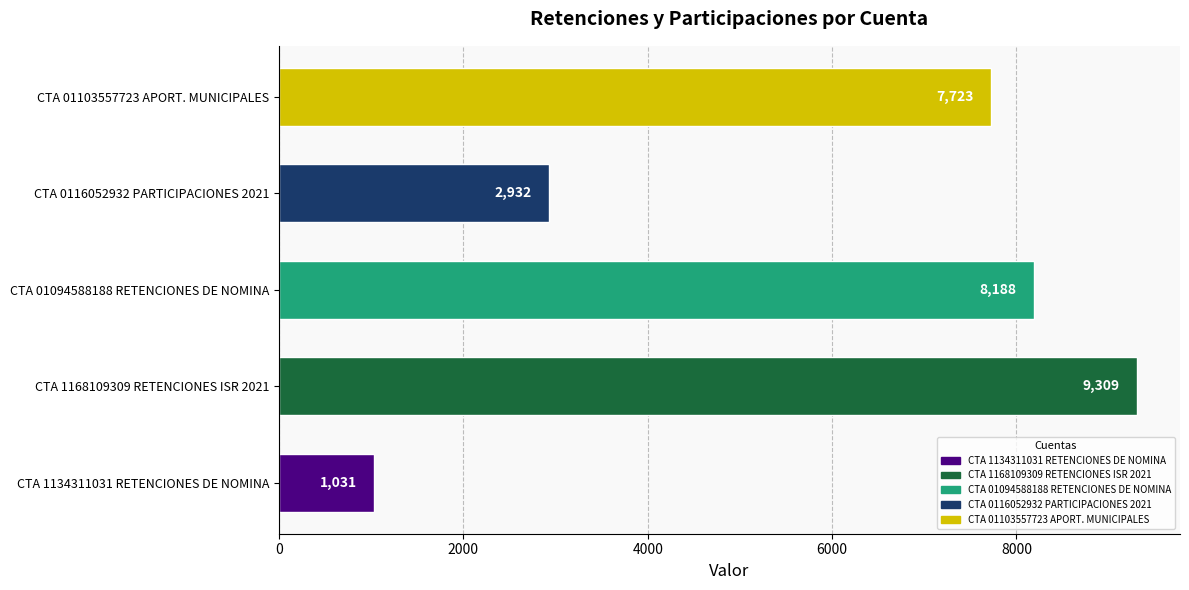

What is the ratio of the value at CTA 1168109309 RETENCIONES ISR 2021 to the value at CTA 01094588188 RETENCIONES DE NOMINA?

1.1